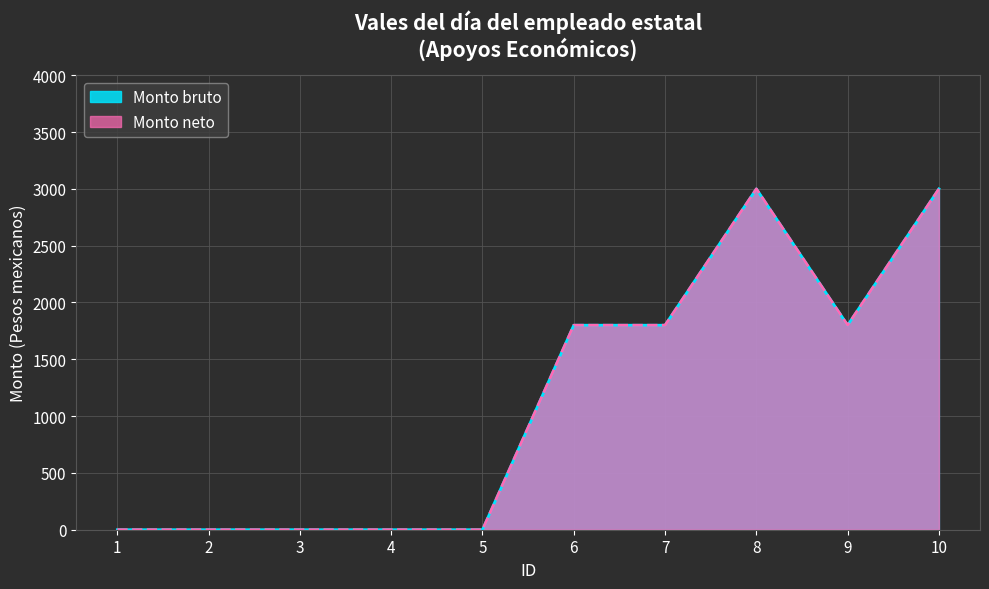

True or false: Monto neto and Monto bruto cross at least once.

False